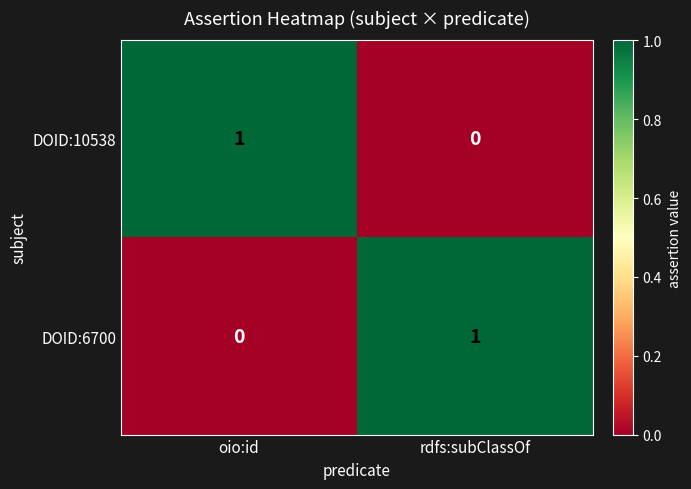

List the labels in order of DOID:10538 value, largest first.

oio:id, rdfs:subClassOf